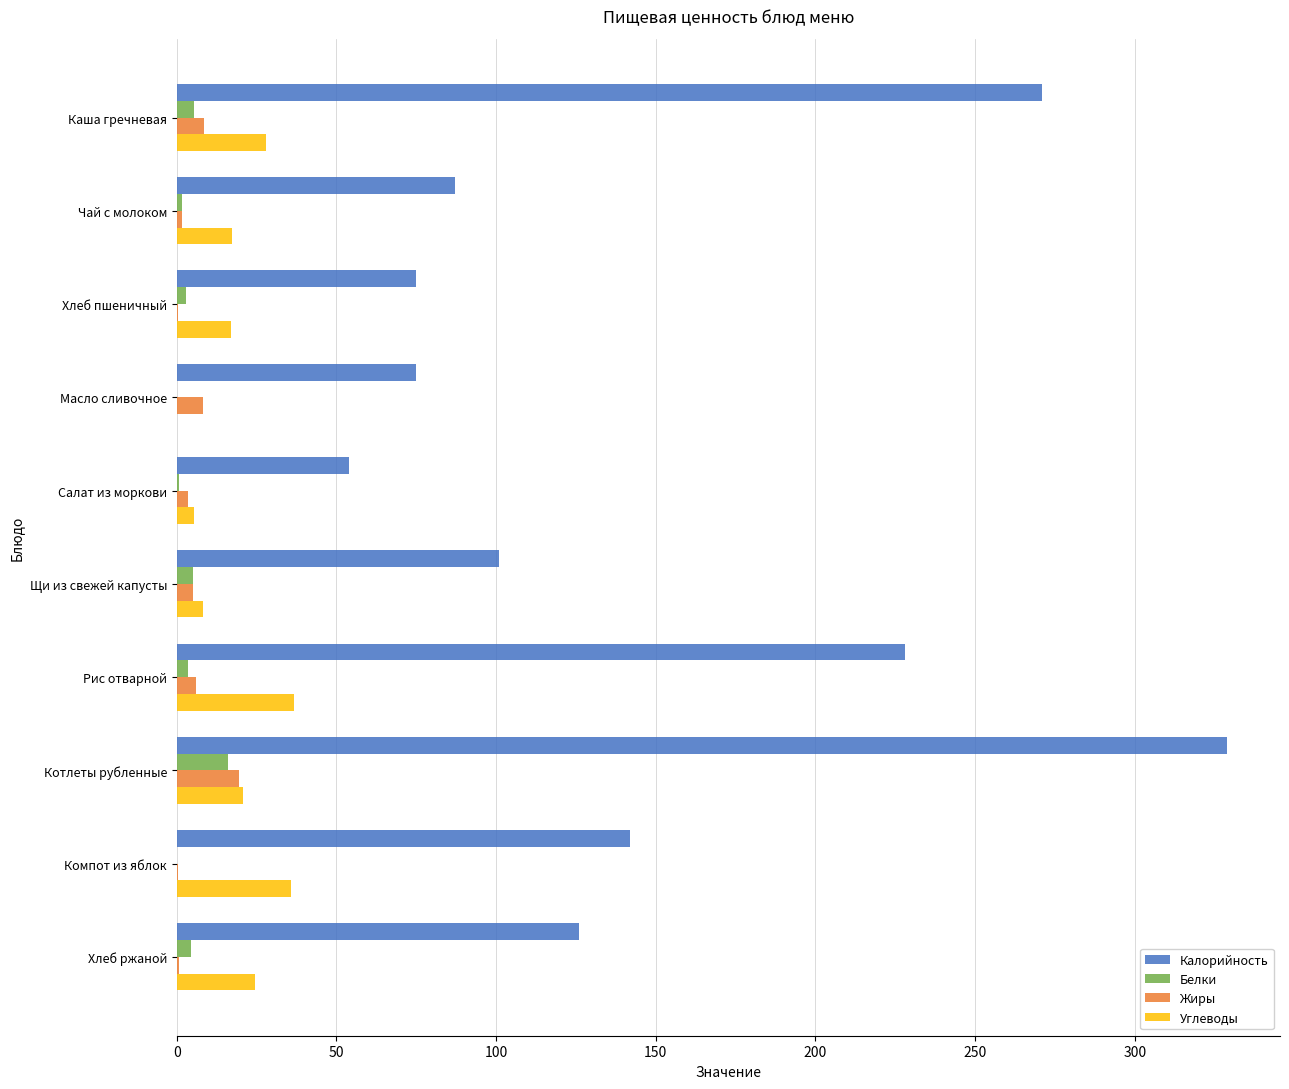

At which label is Калорийность closest to 191?

Рис отварной